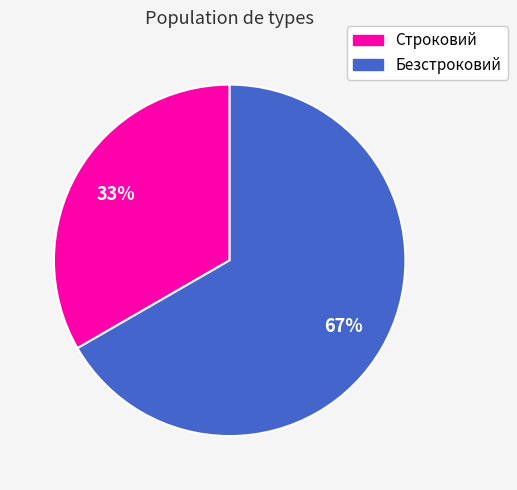

How many slices are in this pie chart?

2